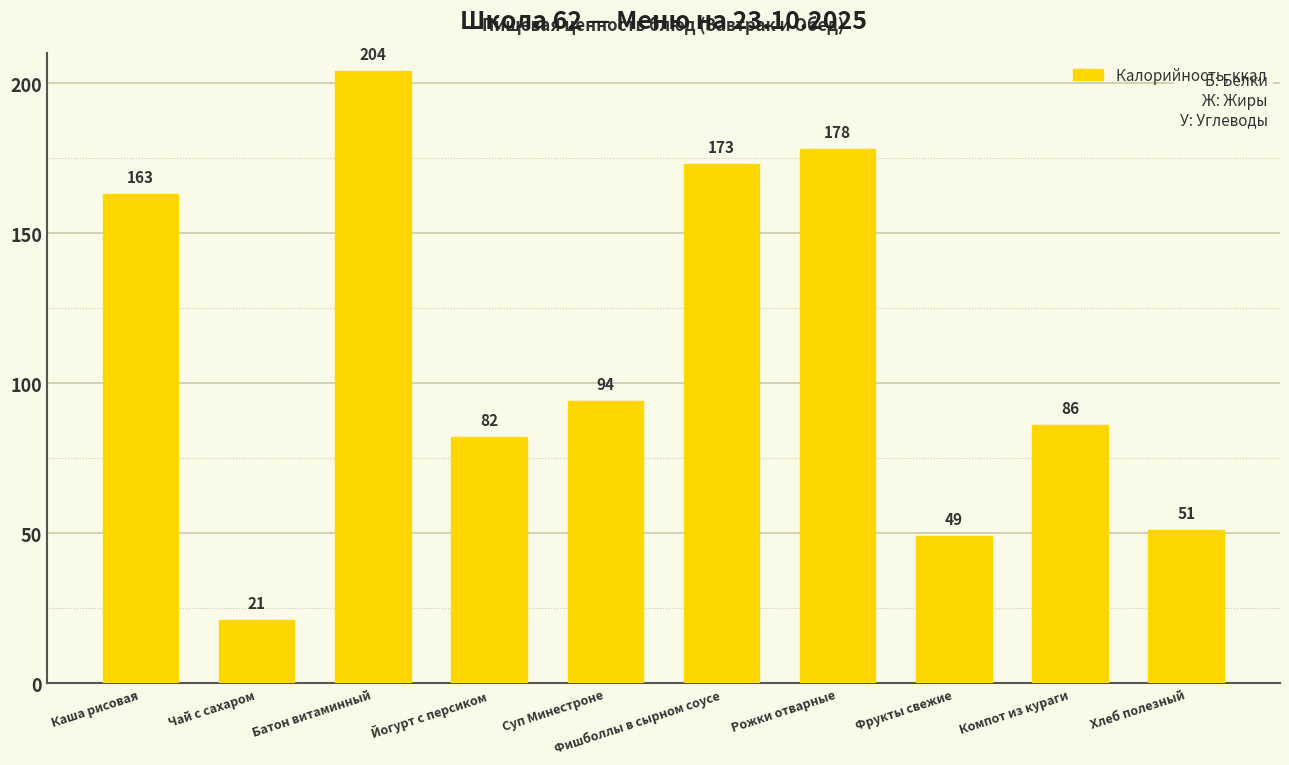

How many values are below 94?

5